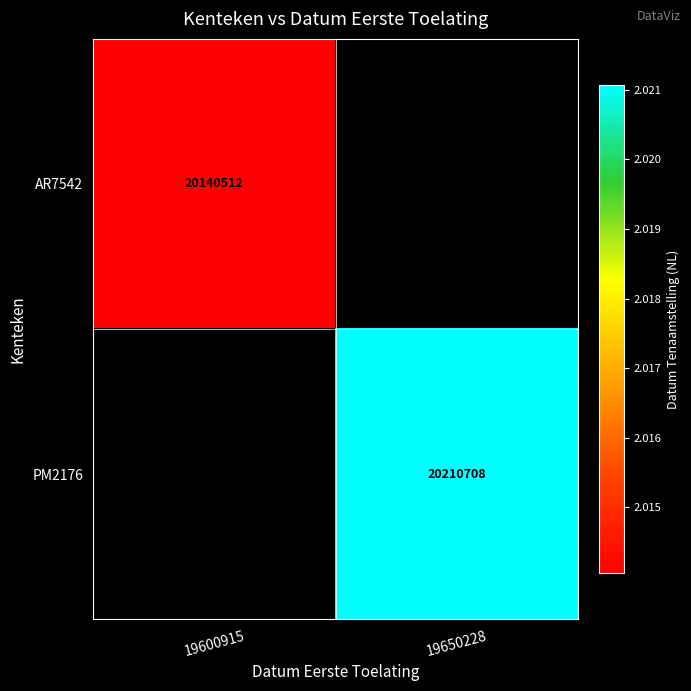

The value of AR7542 at 19600915 is 20140512. True or false?

True